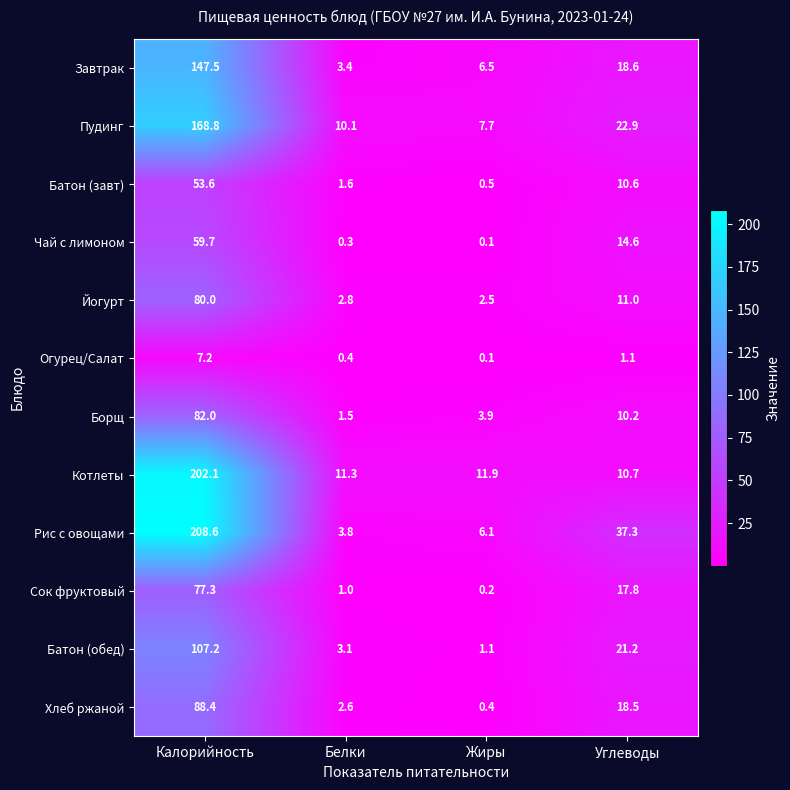

At Углеводы, list the series in order from smallest to largest.

Огурец/Салат, Борщ, Батон (завт), Котлеты, Йогурт, Чай с лимоном, Сок фруктовый, Хлеб ржаной, Завтрак, Батон (обед), Пудинг, Рис с овощами